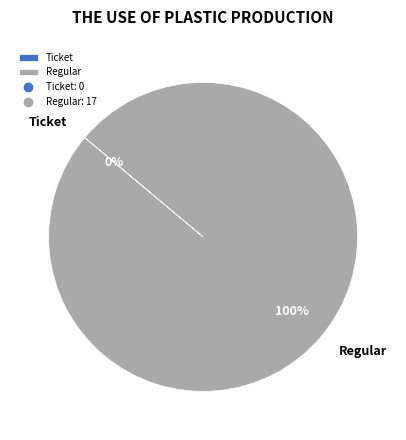

What percentage do Ticket and Regular together represent?

100.0%